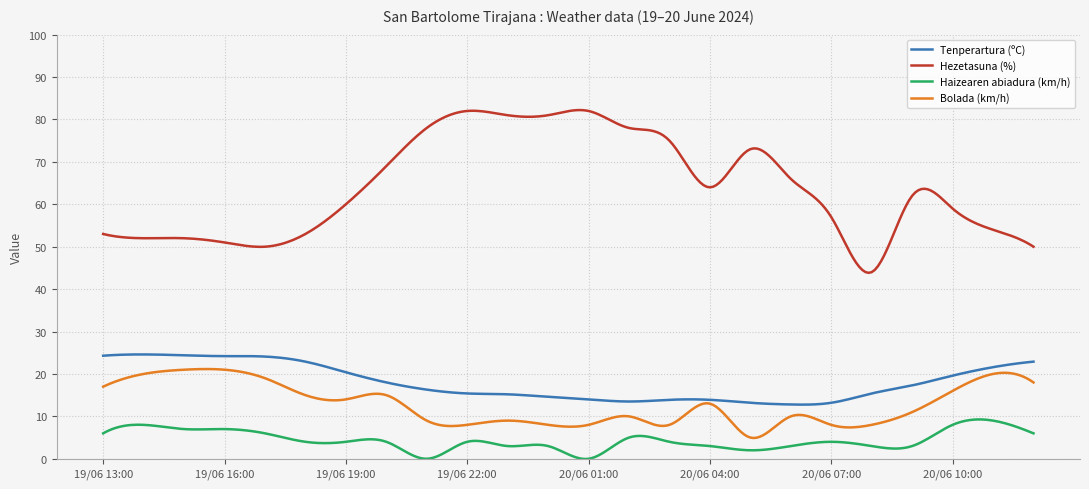

True or false: Hezetasuna (%) has more than 1 interior local peaks.

True